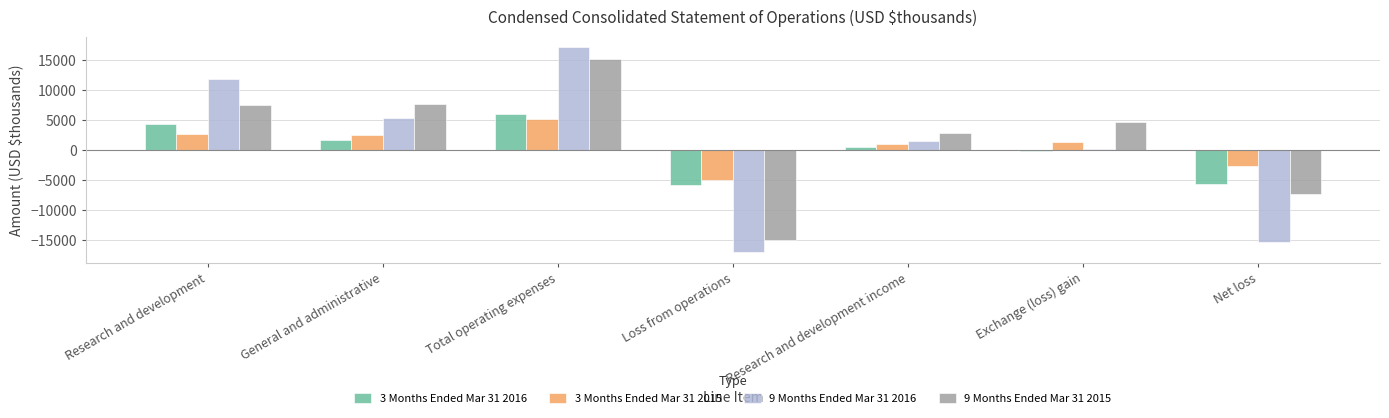

What is the sum of all 9 Months Ended Mar 31 2016 values?

3300